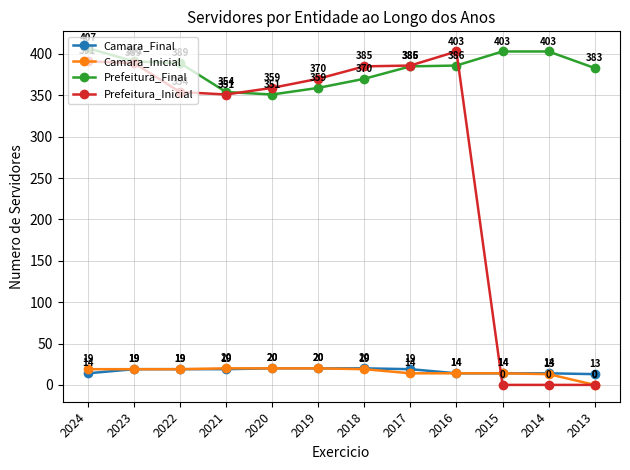

What is the value of the Prefeitura_Inicial point at the 9th from the left?

403